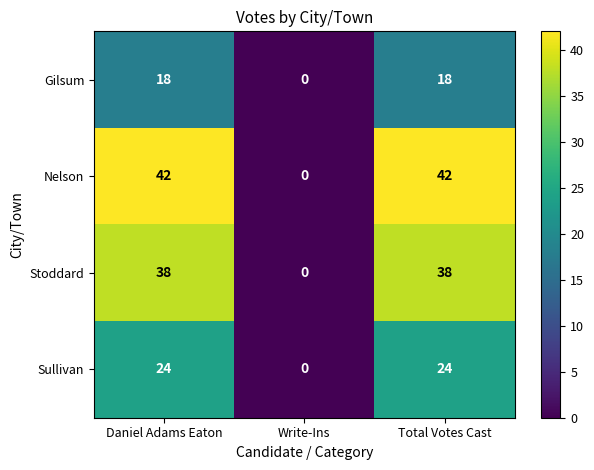

The value of Stoddard at Write-Ins is 0. True or false?

True